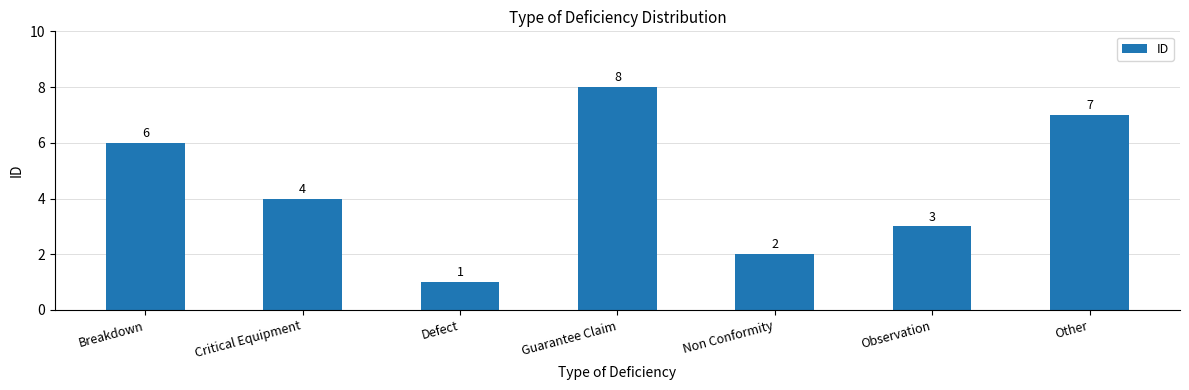

Reading left to right, transcribe all the data shown in this chart.

Breakdown=6	Critical Equipment=4	Defect=1	Guarantee Claim=8	Non Conformity=2	Observation=3	Other=7